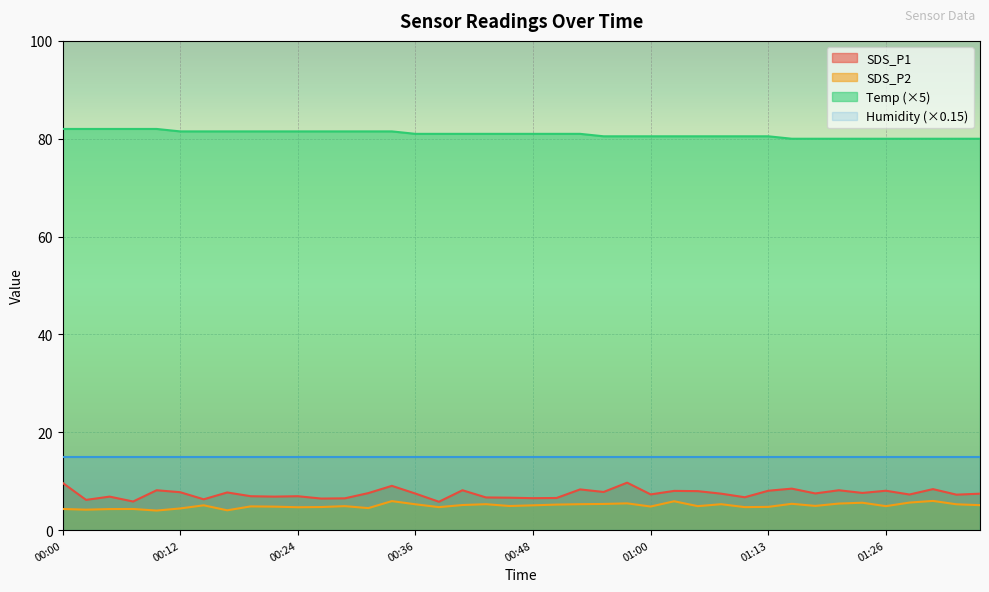

How many data points in Temp are above 81?

15